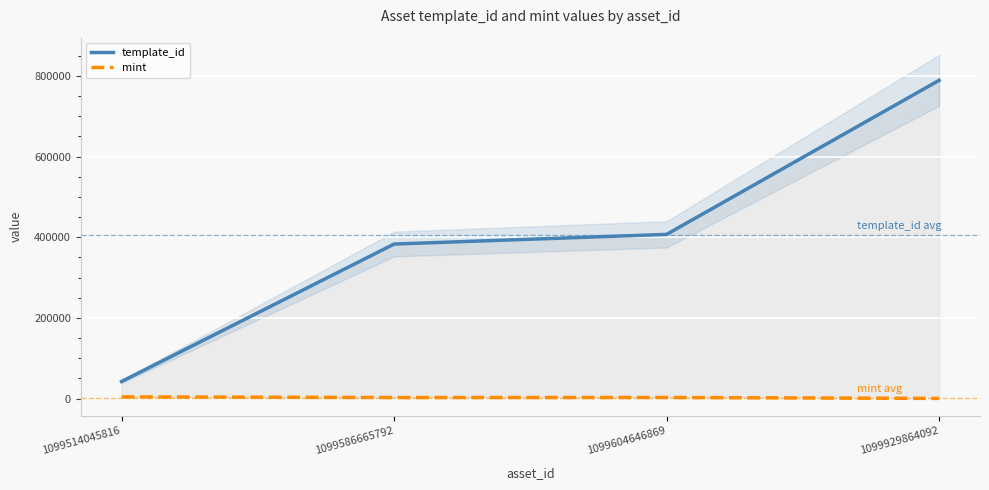

At how many categories does at least one series exceed 217130?

3